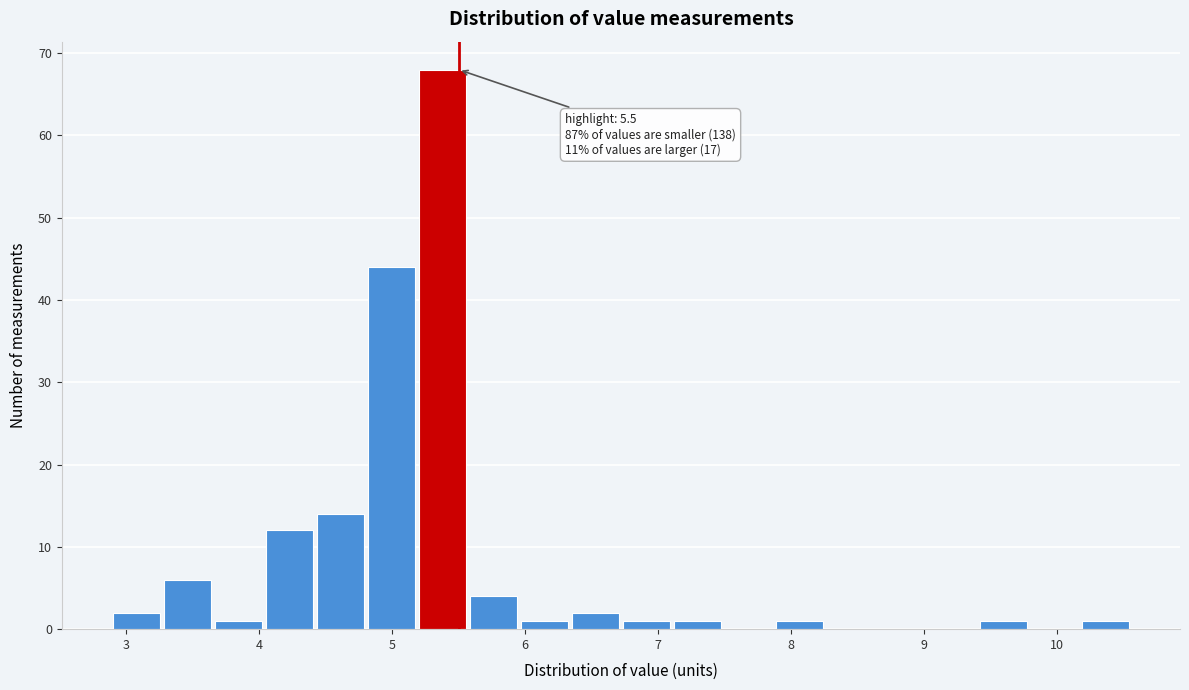

Read against the x-axis, roughly where is the centre of the tallest bar?

5.4